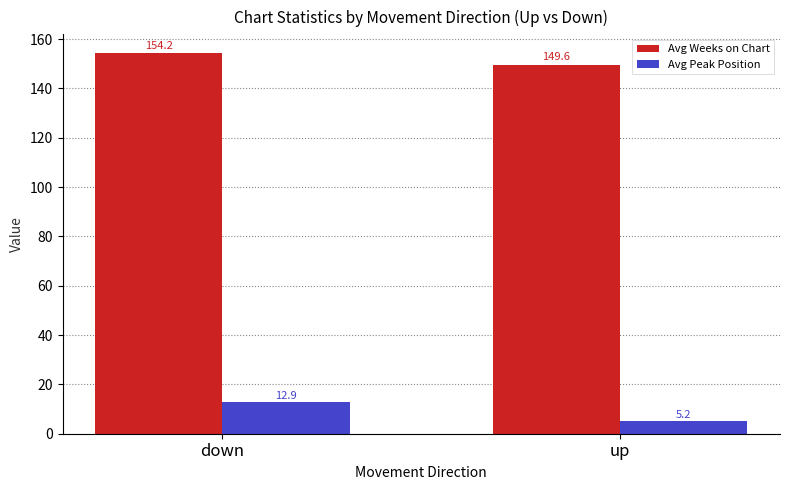

Reading left to right, list all the values displayed in this chart.

Avg Weeks on Chart: 154.2	149.6
Avg Peak Position: 12.9	5.2